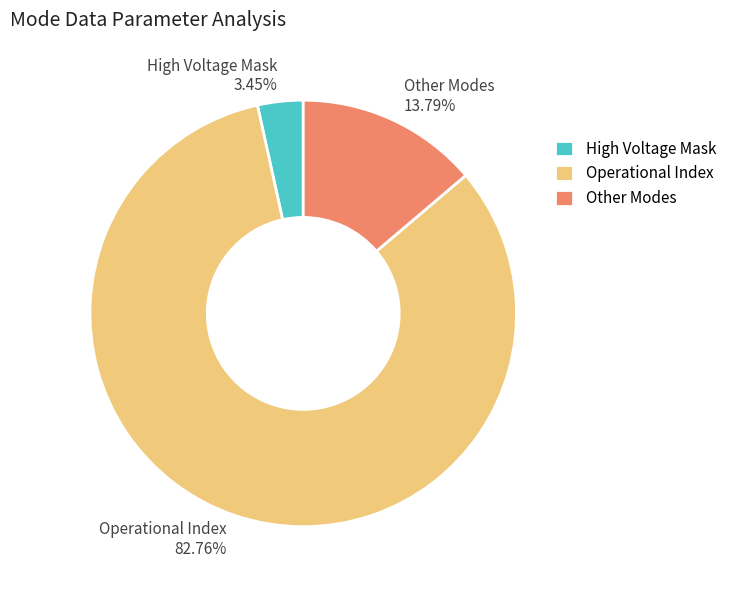

Do High Voltage Mask and Other Modes together represent more than half of the pie?

No